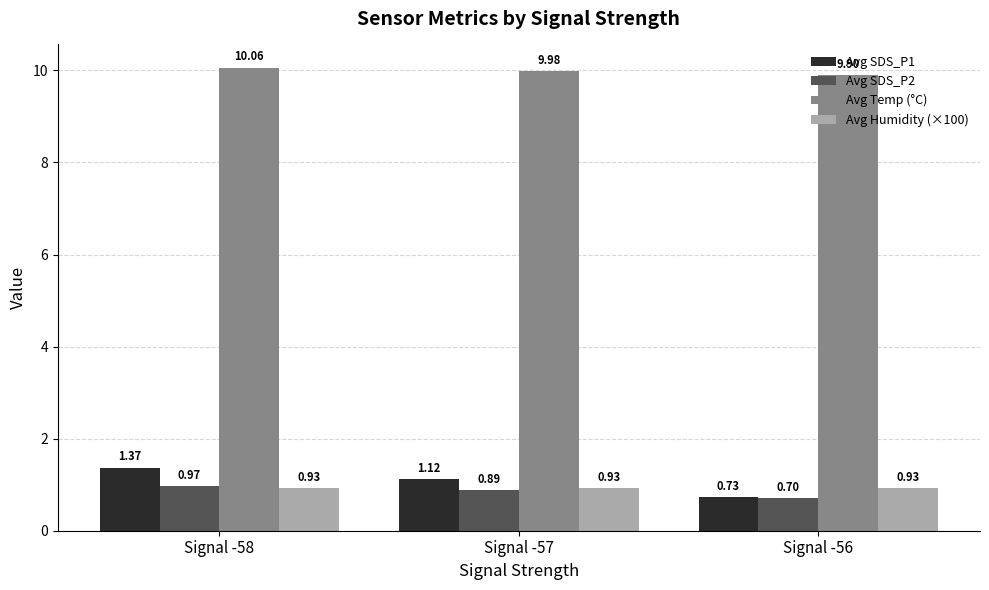

Which series changed the most between Signal -57 and Signal -56?

Avg SDS_P1